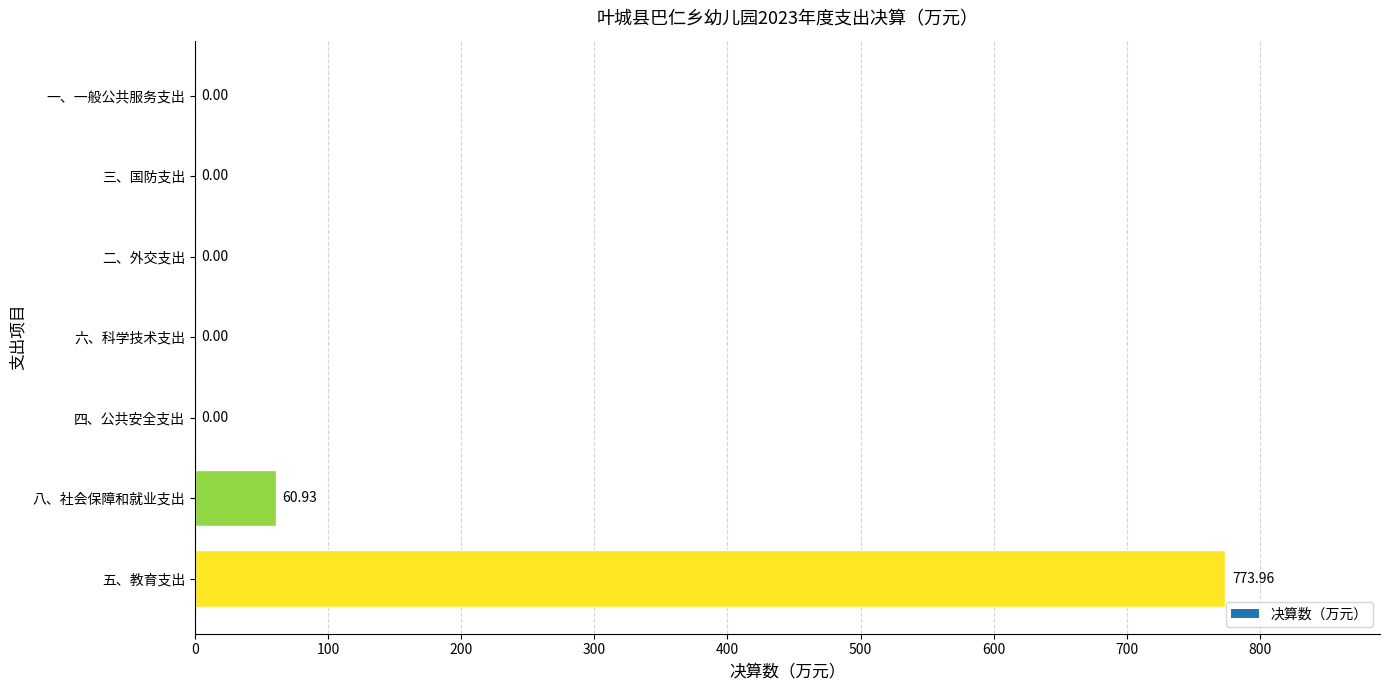

Count the number of categories in the chart.

7